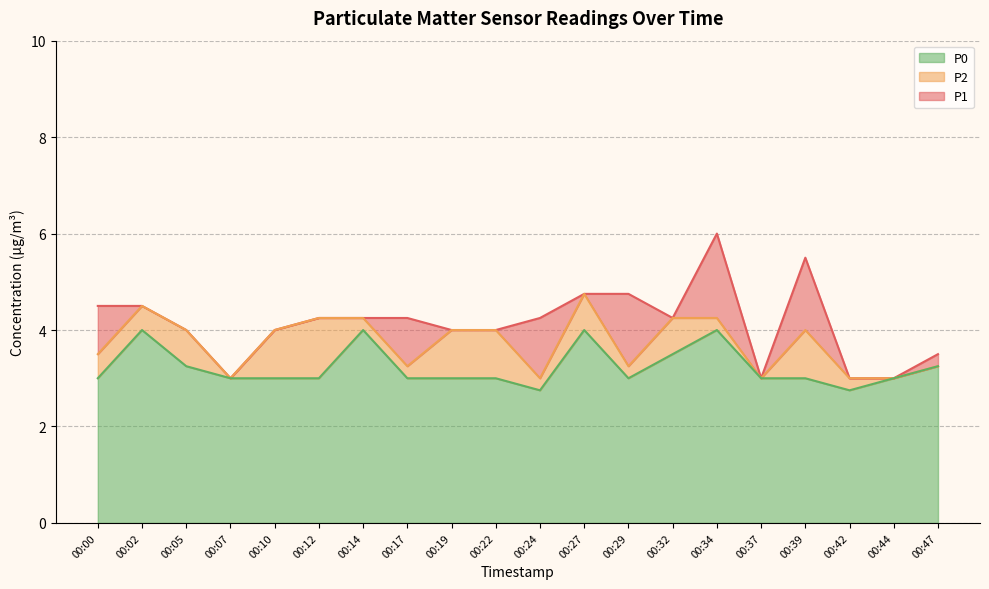

Which series has the largest range (max minus min)?

P1